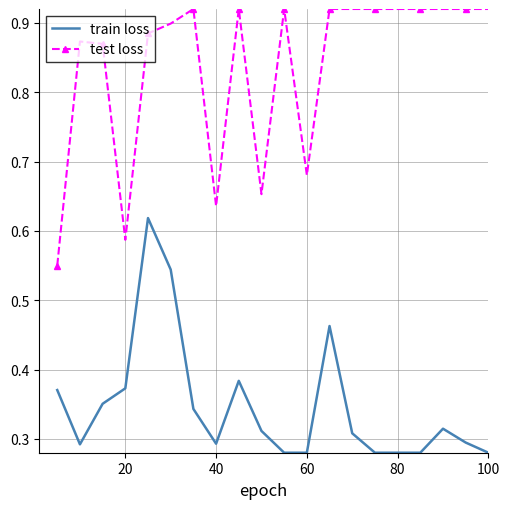

At how many categories does at least one series exceed 0?

20